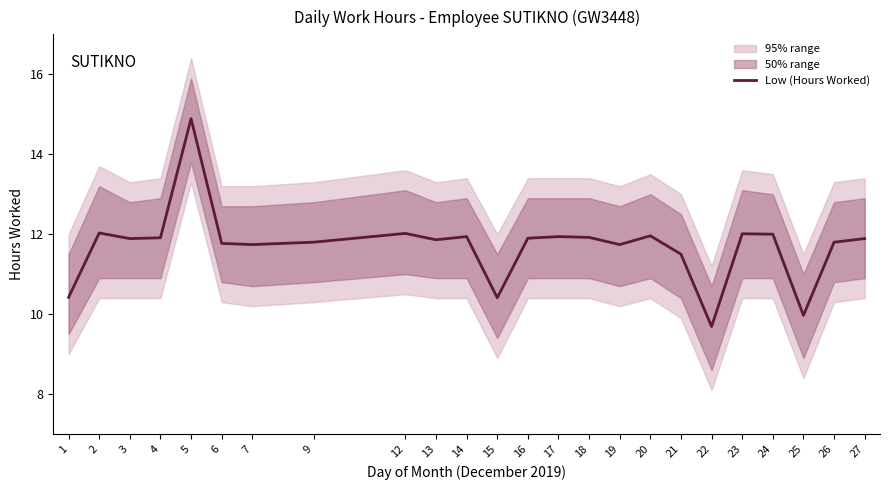

Is this an area chart (filled region under the line)?

No